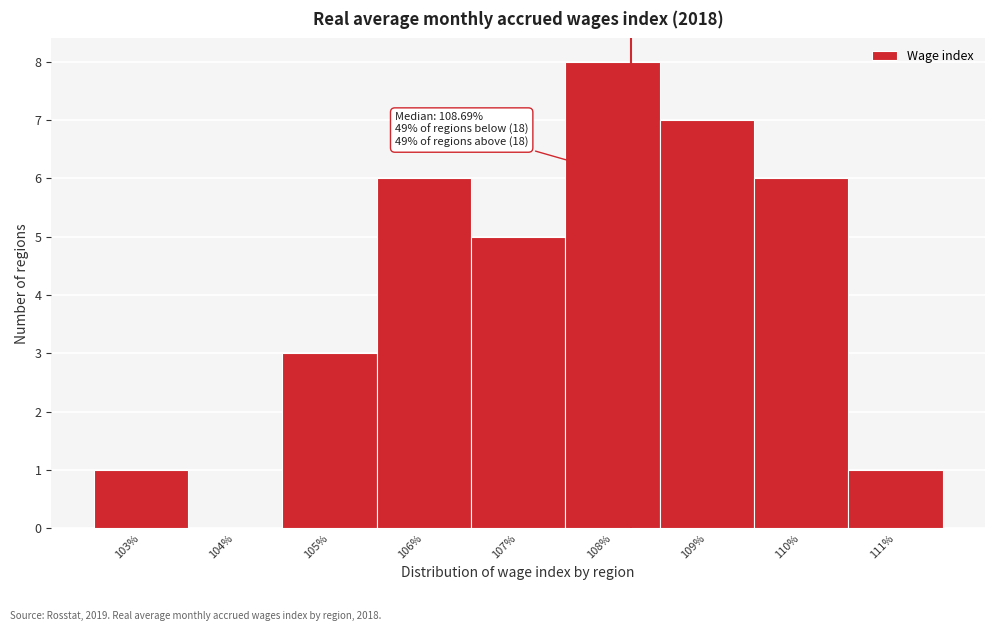

Reading left to right, transcribe all the data shown in this chart.

103%=1	104%=0	105%=3	106%=6	107%=5	108%=8	109%=7	110%=6	111%=1